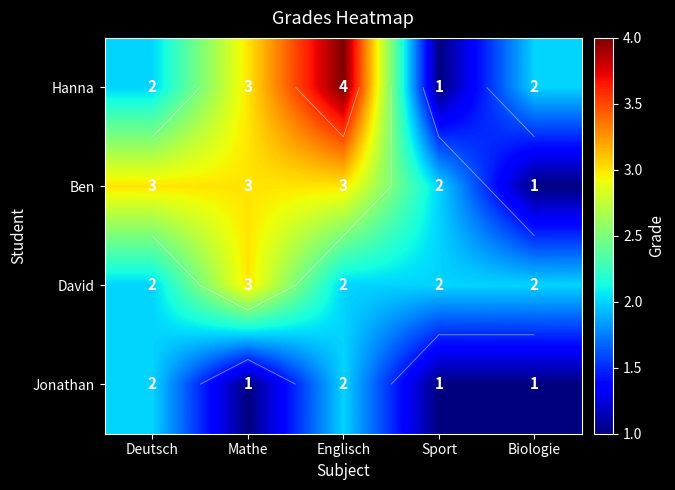

Between Mathe and Deutsch, which is larger?

Mathe